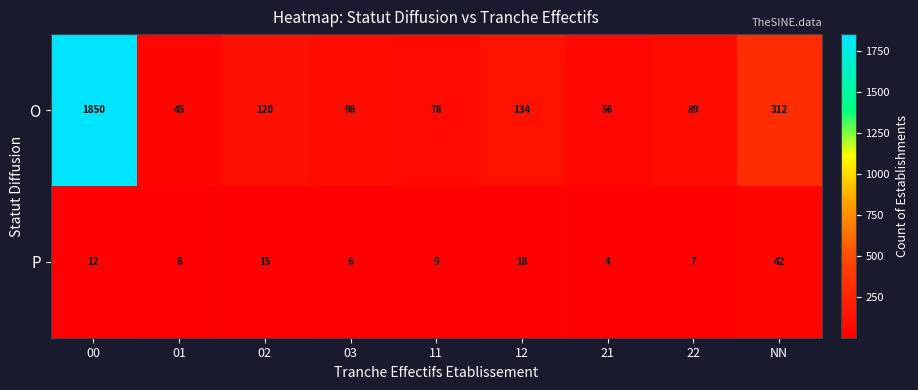

What is the minimum value shown in the chart?

4